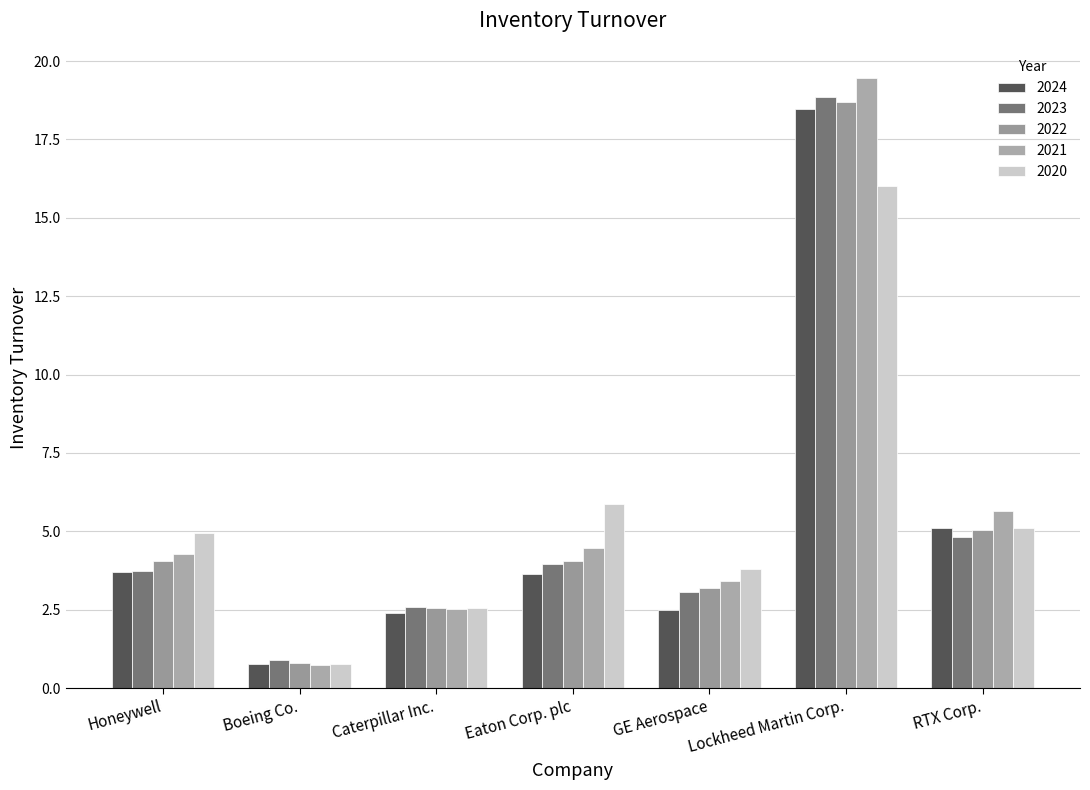

What is the difference between the highest and lowest values at Honeywell?

1.2